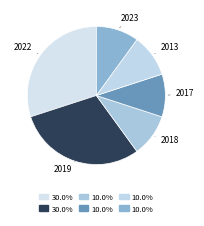

Approximately how many times larger is the value at 2013 compared to 2018?

1.0